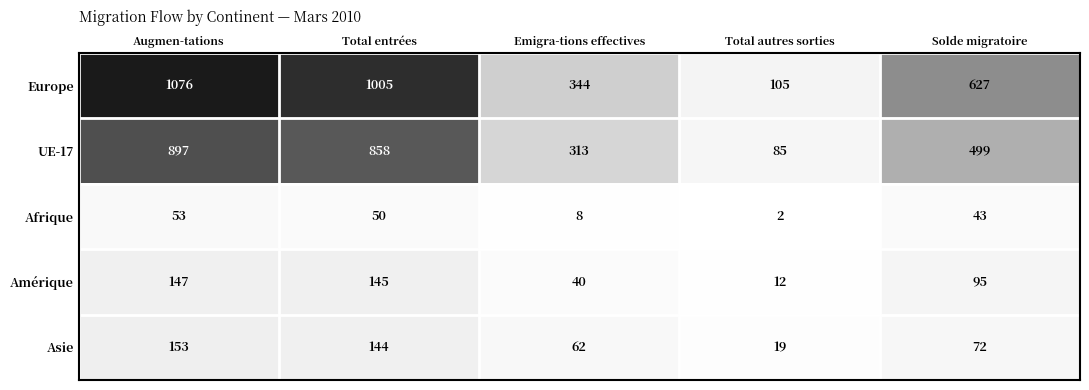

List the series in order of their peak value, lowest first.

Afrique, Amérique, Asie, UE-17, Europe